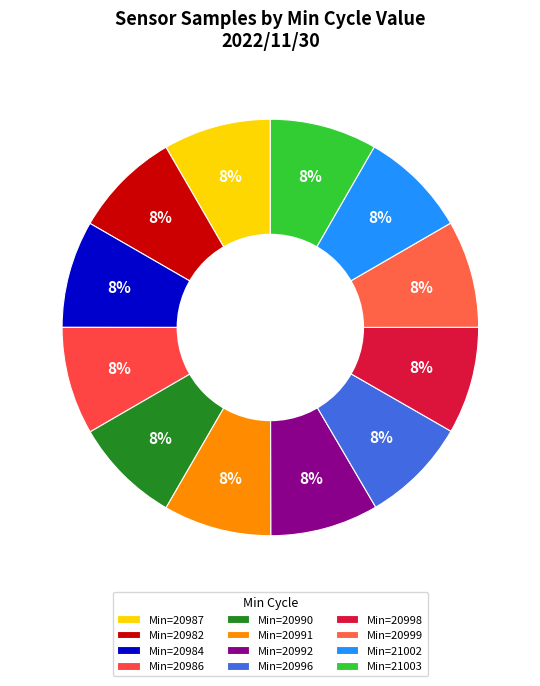

How many segments does this pie chart have?

12